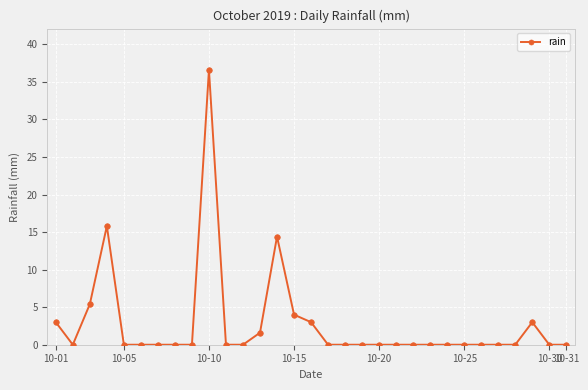

How many distinct data groups are displayed?

1